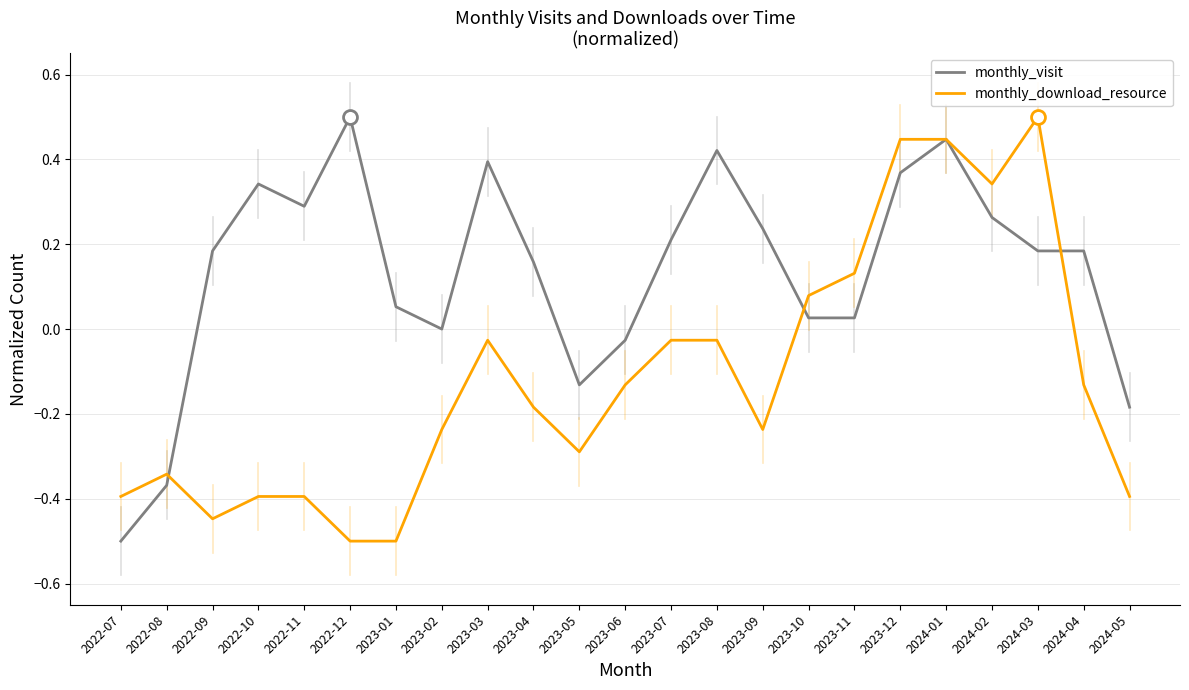

What is the total value across all series at 2023-12?

0.8